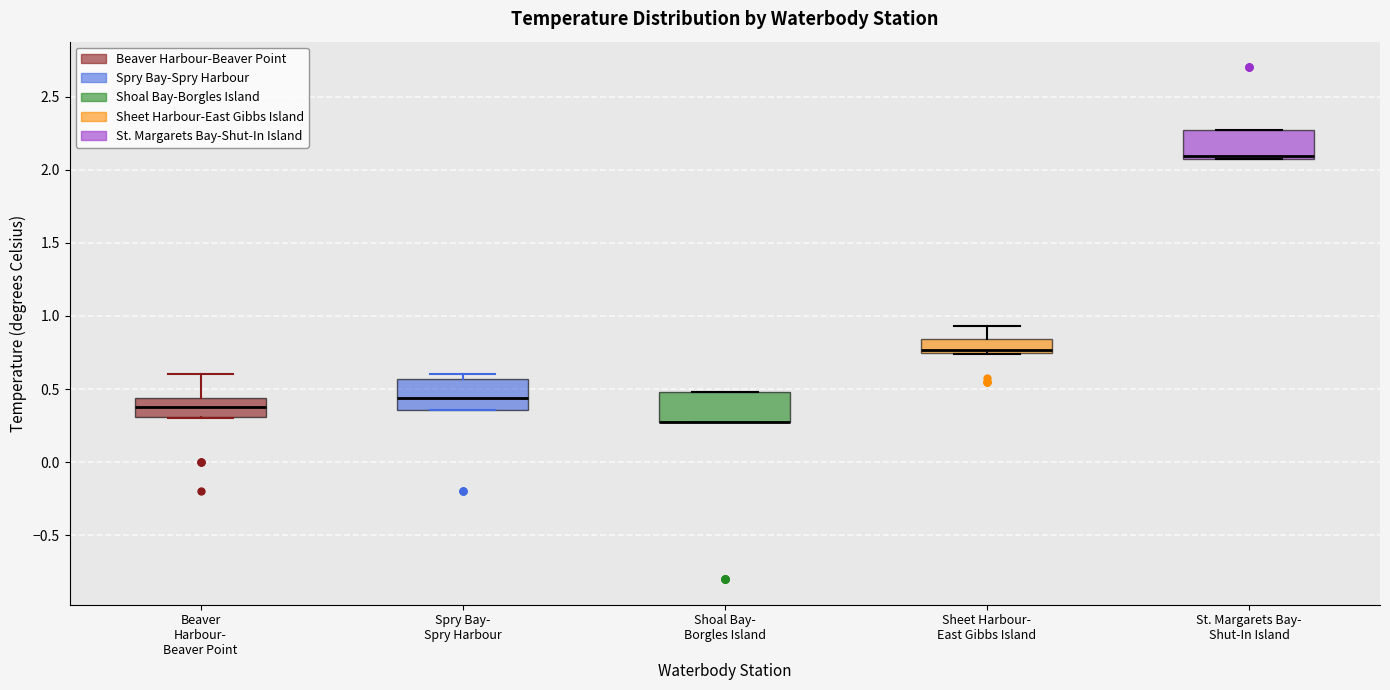

Reading left to right, transcribe this box plot: for each box, give where its median line is, the range the box spans, and where its two whiskers end, as read against the y-axis. The values are not printed on the chart, so give them approximately, as read against the axis.

Beaver Harbour- Beaver Point: median 0.40, box 0.30 to 0.45, whiskers 0.30 to 0.60
Spry Bay- Spry Harbour: median 0.45, box 0.35 to 0.55, whiskers 0.35 to 0.60
Shoal Bay- Borgles Island: median 0.25 (drawn on the box's lower edge), box 0.25 to 0.50, whiskers 0.25 to 0.50
Sheet Harbour- East Gibbs Island: median 0.75 (just above the box's lower edge), box 0.75 to 0.85, whiskers 0.75 to 0.95
St. Margarets Bay- Shut-In Island: median 2.10, box 2.05 to 2.25, whiskers 2.05 to 2.25